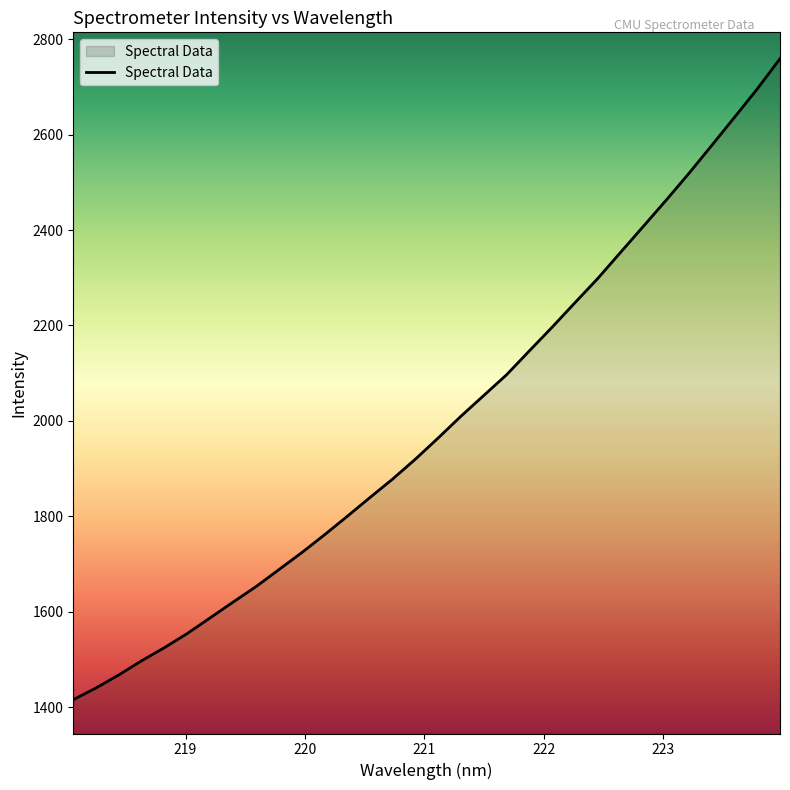

What is the minimum value shown in the chart?

1415.9